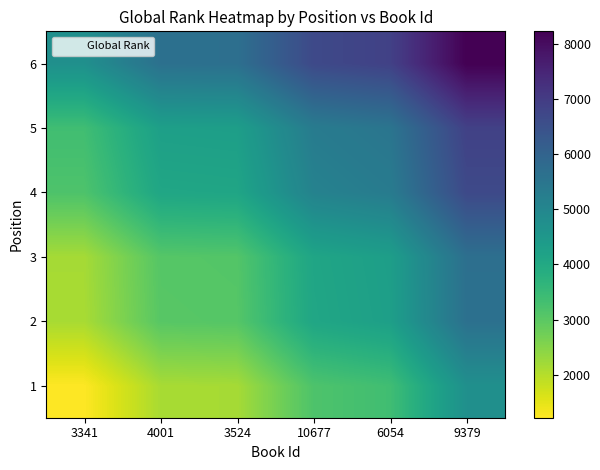

At which category is the sum across all series the highest?

9379